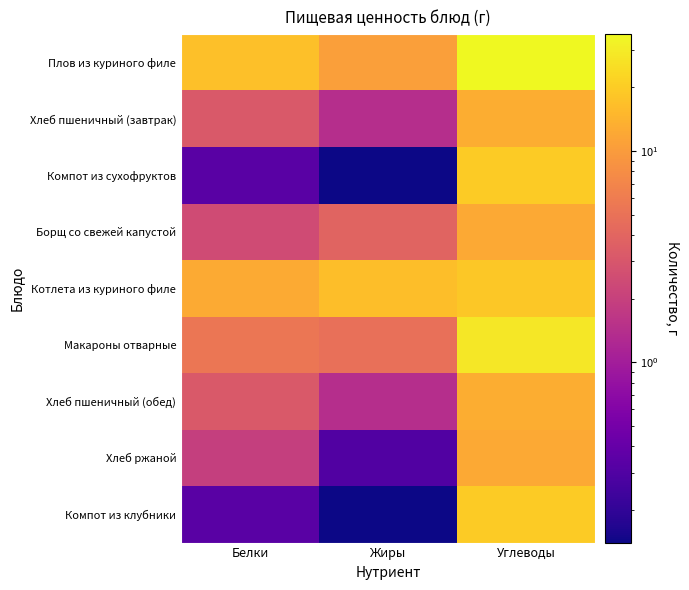

Reading left to right, what are all the values shown in this chart?

Плов из куриного филе: Белки=16.9	Жиры=10.5	Углеводы=35.7
Хлеб пшеничный (завтрак): Белки=3.2	Жиры=1.4	Углеводы=13.1
Компот из сухофруктов: Белки=0.3	Жиры=0.1	Углеводы=19.8
Борщ со свежей капустой: Белки=2.5	Жиры=3.9	Углеводы=12.2
Котлета из куриного филе: Белки=12.5	Жиры=16.5	Углеводы=18.7
Макароны отварные: Белки=5.4	Жиры=4.8	Углеводы=28.6
Хлеб пшеничный (обед): Белки=3.2	Жиры=1.4	Углеводы=13.1
Хлеб ржаной: Белки=1.9	Жиры=0.3	Углеводы=12.3
Компот из клубники: Белки=0.3	Жиры=0.1	Углеводы=19.8